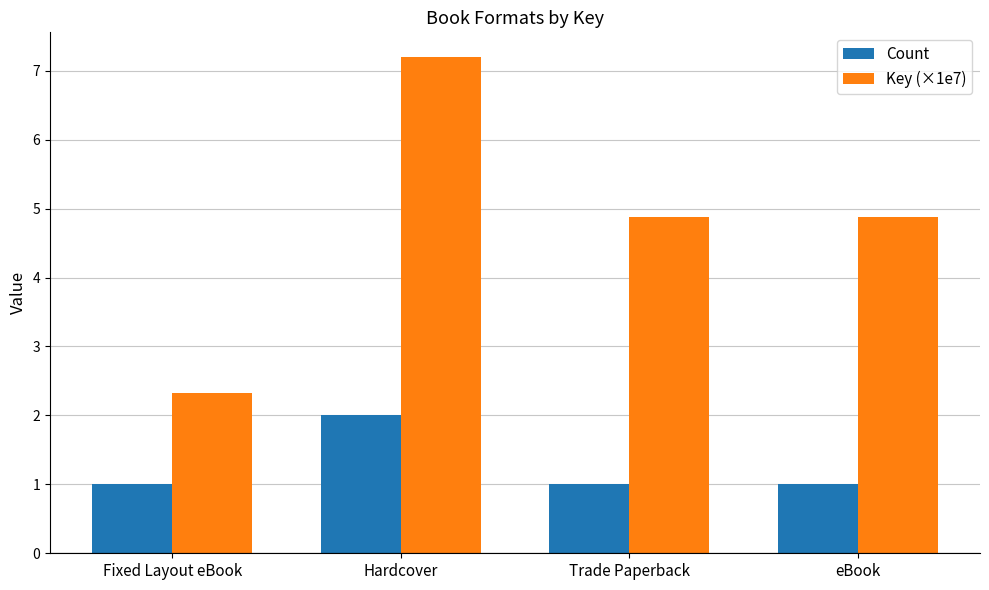

What are all the series names shown in the legend?

Count, Key (×1e7)